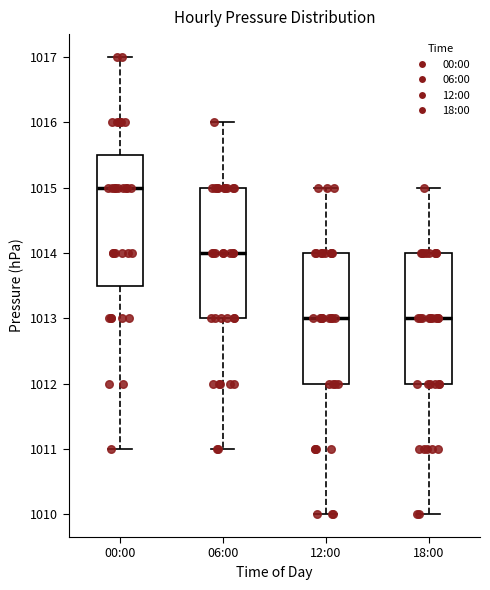

Reading left to right, read every box against the y-axis: the position of its median line, the range the box covers, and the ends of its whiskers. The values are not printed on the chart, so give them approximately, as read against the axis.

00:00: median 1015.0, box 1013.5 to 1015.5, whiskers 1011.0 to 1017.0
06:00: median 1014.0, box 1013.0 to 1015.0, whiskers 1011.0 to 1016.0
12:00: median 1013.0, box 1012.0 to 1014.0, whiskers 1010.0 to 1015.0
18:00: median 1013.0, box 1012.0 to 1014.0, whiskers 1010.0 to 1015.0